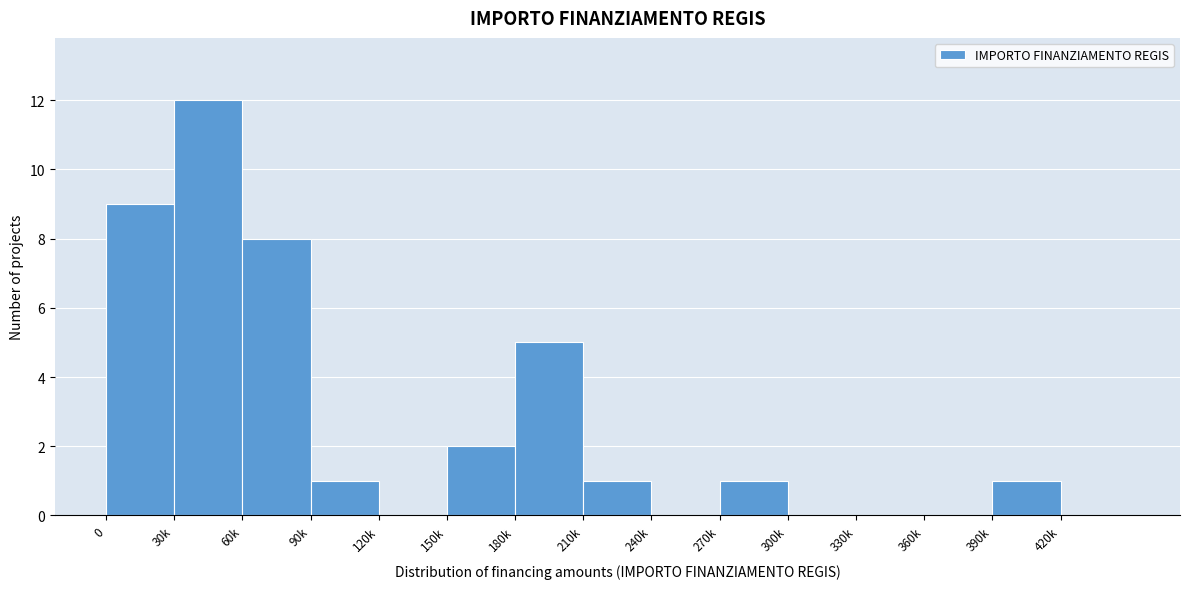

Reading right to left, list all the values displayed in this chart.

420k=0	390k=1	360k=0	330k=0	300k=0	270k=1	240k=0	210k=1	180k=5	150k=2	120k=0	90k=1	60k=8	30k=12	0=9